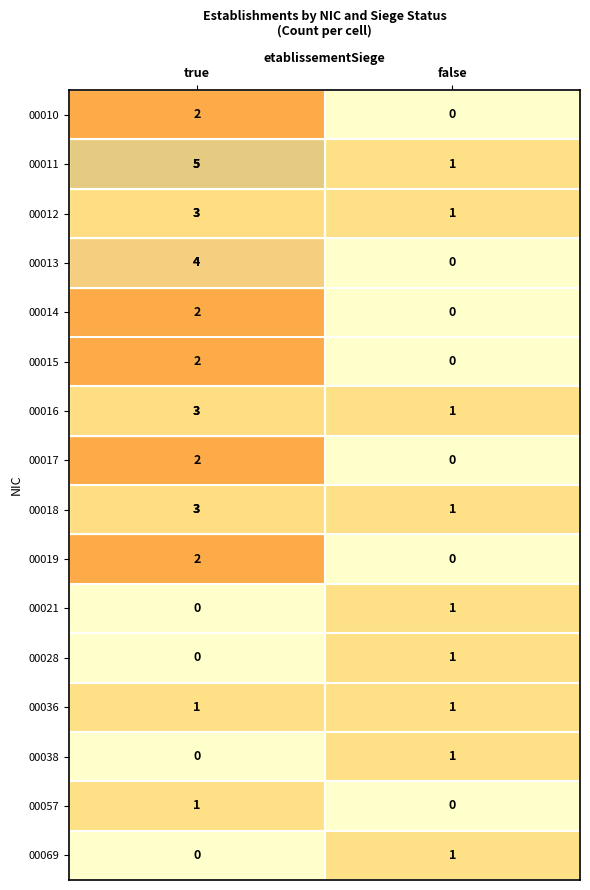

What is the sum of the 00012 values at false and true?

4